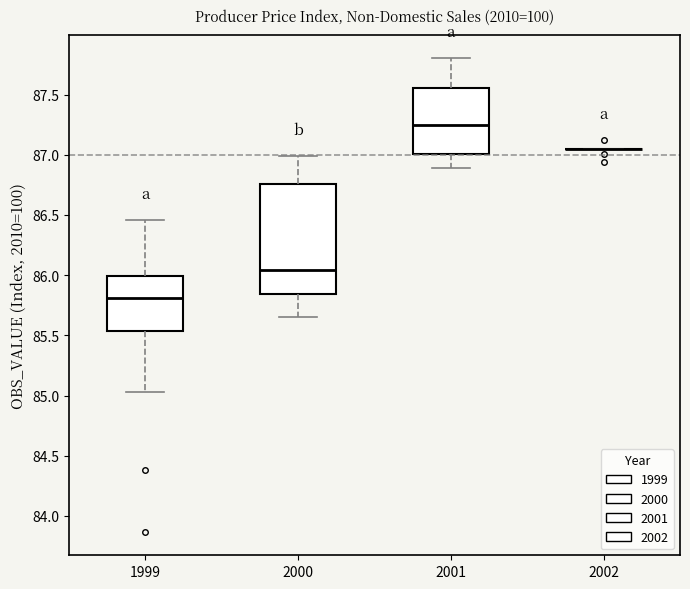

Reading left to right, read every box against the y-axis: the position of its median line, the range the box covers, and the ends of its whiskers. The values are not printed on the chart, so give them approximately, as read against the axis.

1999: median 85.80, box 85.55 to 86.00, whiskers 85.05 to 86.45
2000: median 86.05, box 85.85 to 86.75, whiskers 85.65 to 87.00
2001: median 87.25, box 87.00 to 87.55, whiskers 86.90 to 87.80
2002: box collapsed to a line at 87.05, whiskers 87.05 to 87.05